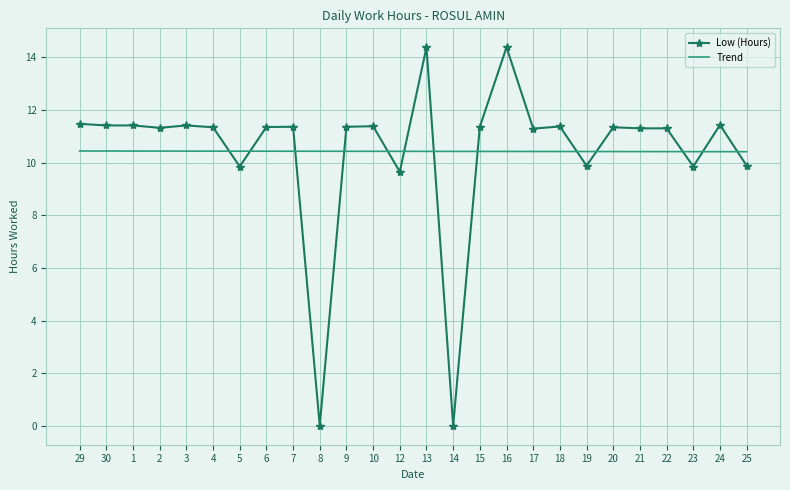

How many intersections are there between Trend and Low (Hours)?

13